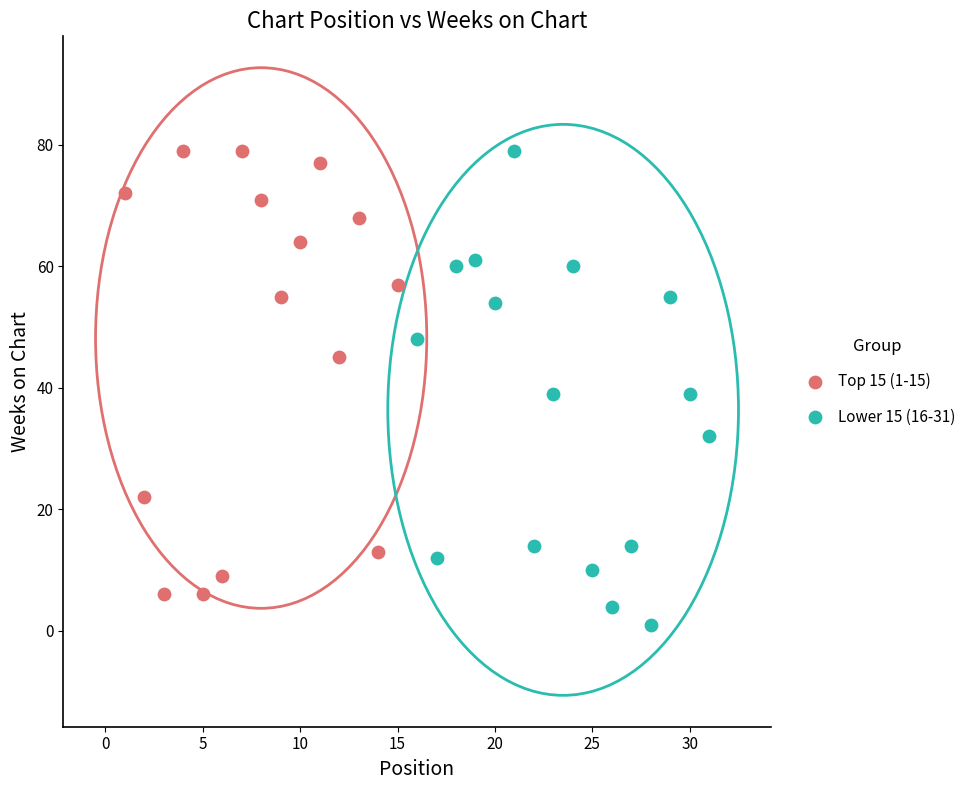

What are all the series names shown in the legend?

Top 15 (1-15), Lower 15 (16-31)